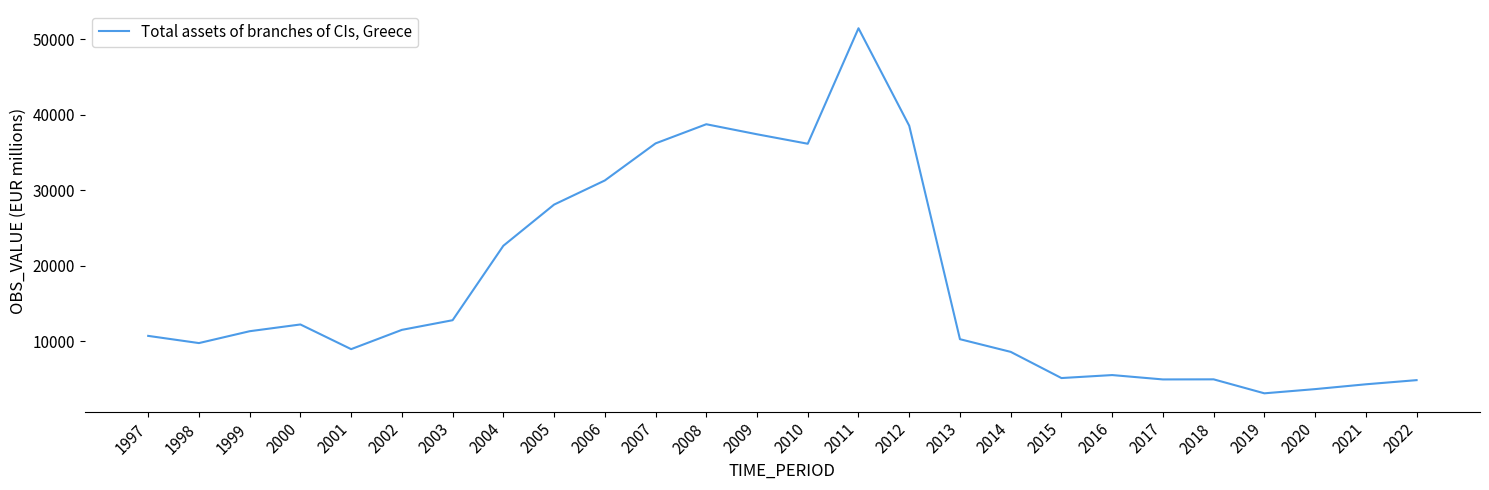

What is the smallest value displayed?

3080